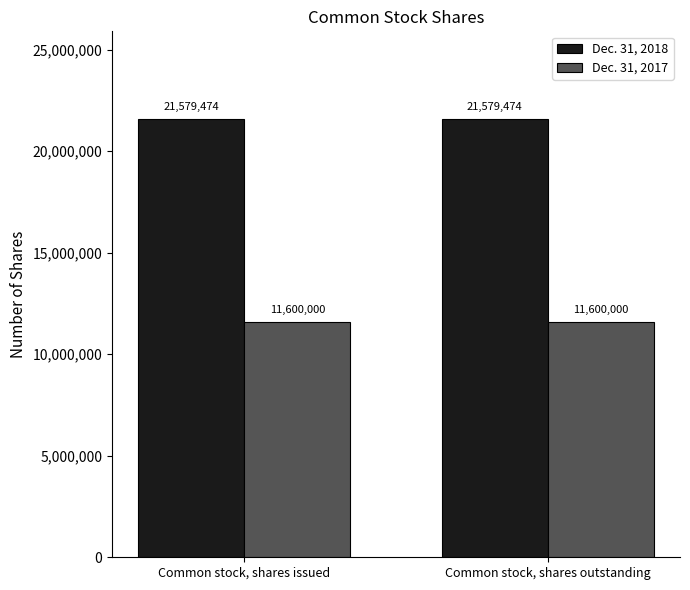

What position from the left is Common stock, shares outstanding?

2